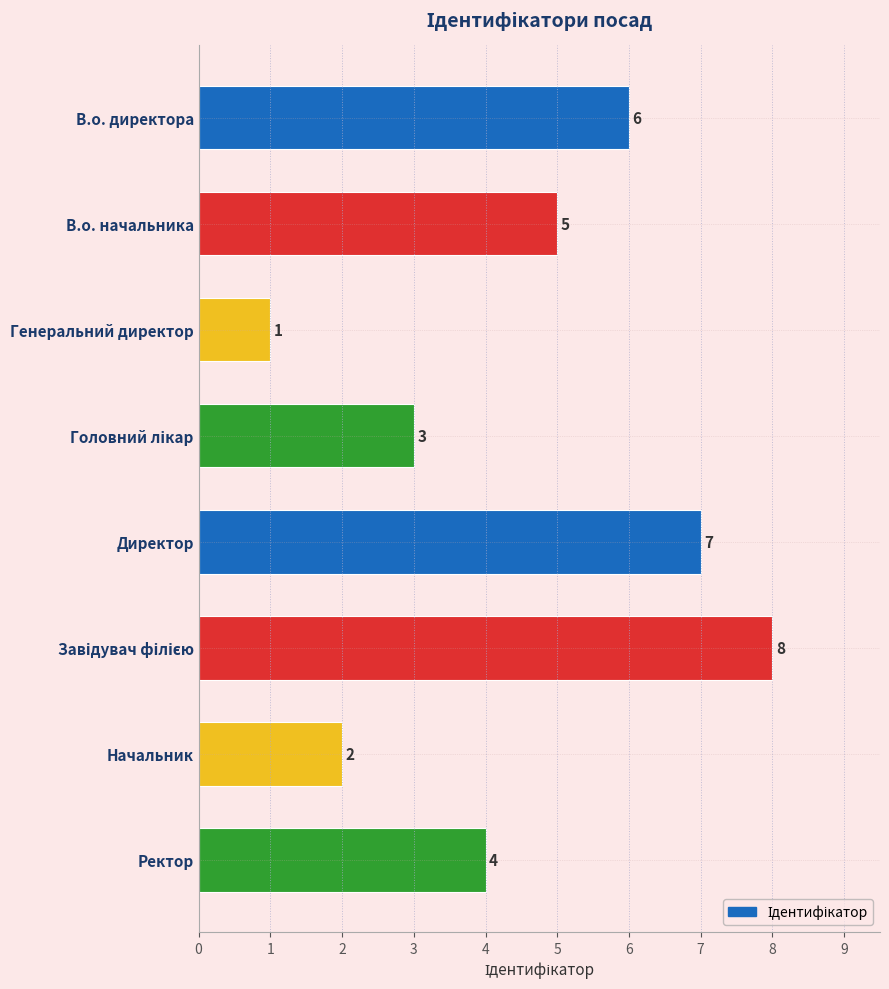

What is the change in value from Генеральний директор to Директор?

+6